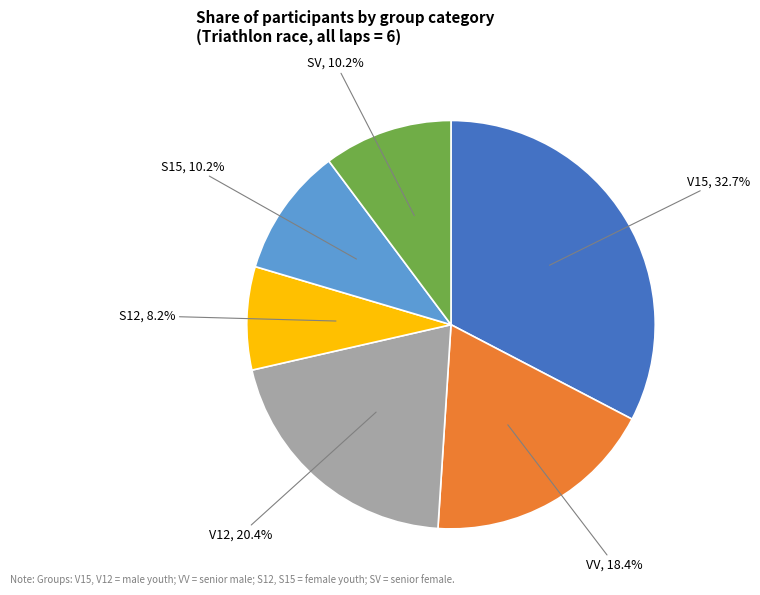

Is there any slice that represents more than half of the pie?

No